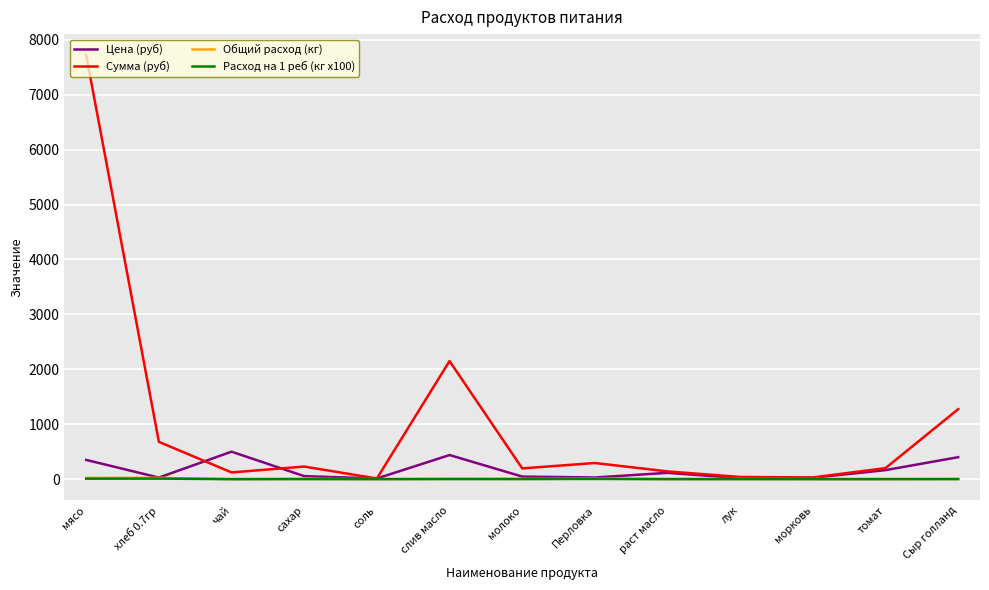

How many lines are shown in the chart?

4